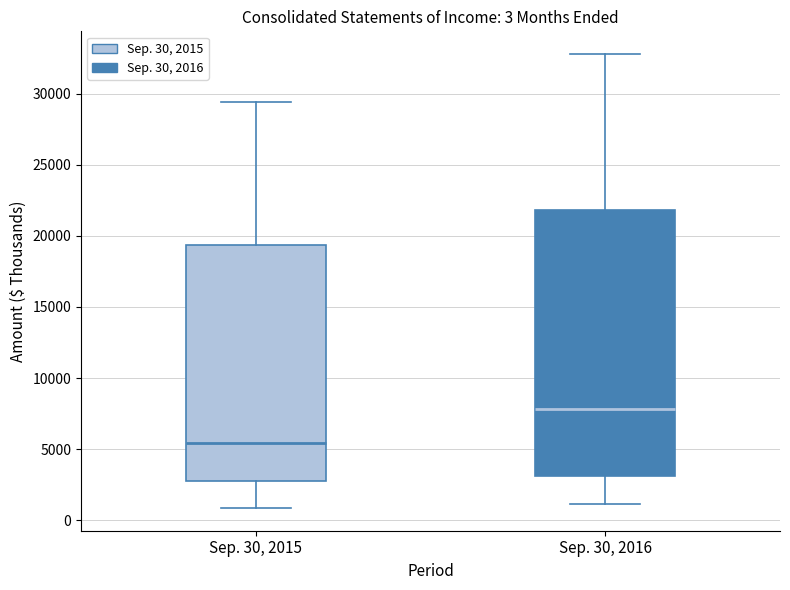

Which box's median line is the highest?

Sep. 30, 2016